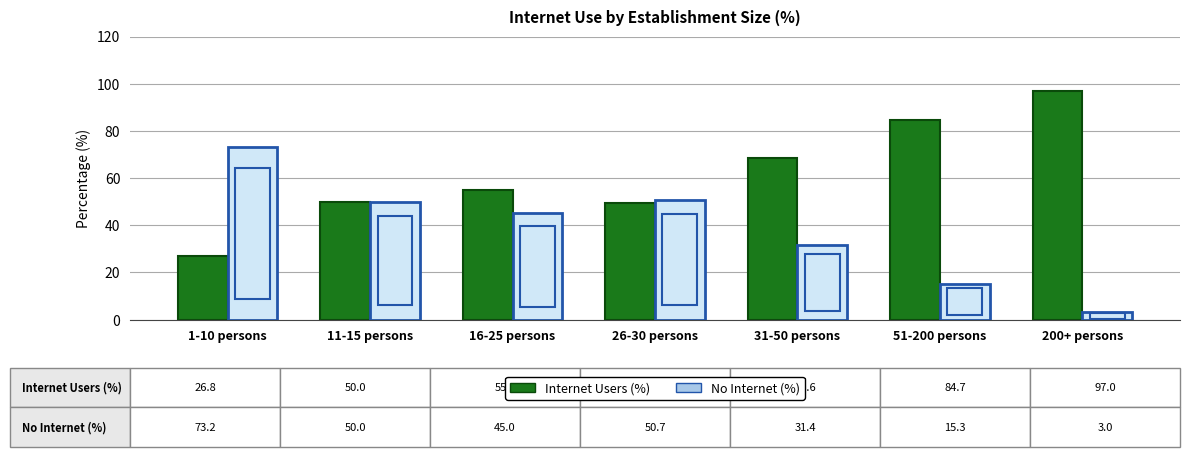

What is the value of the No Internet (%) bar at the 3rd from the left?

45.0